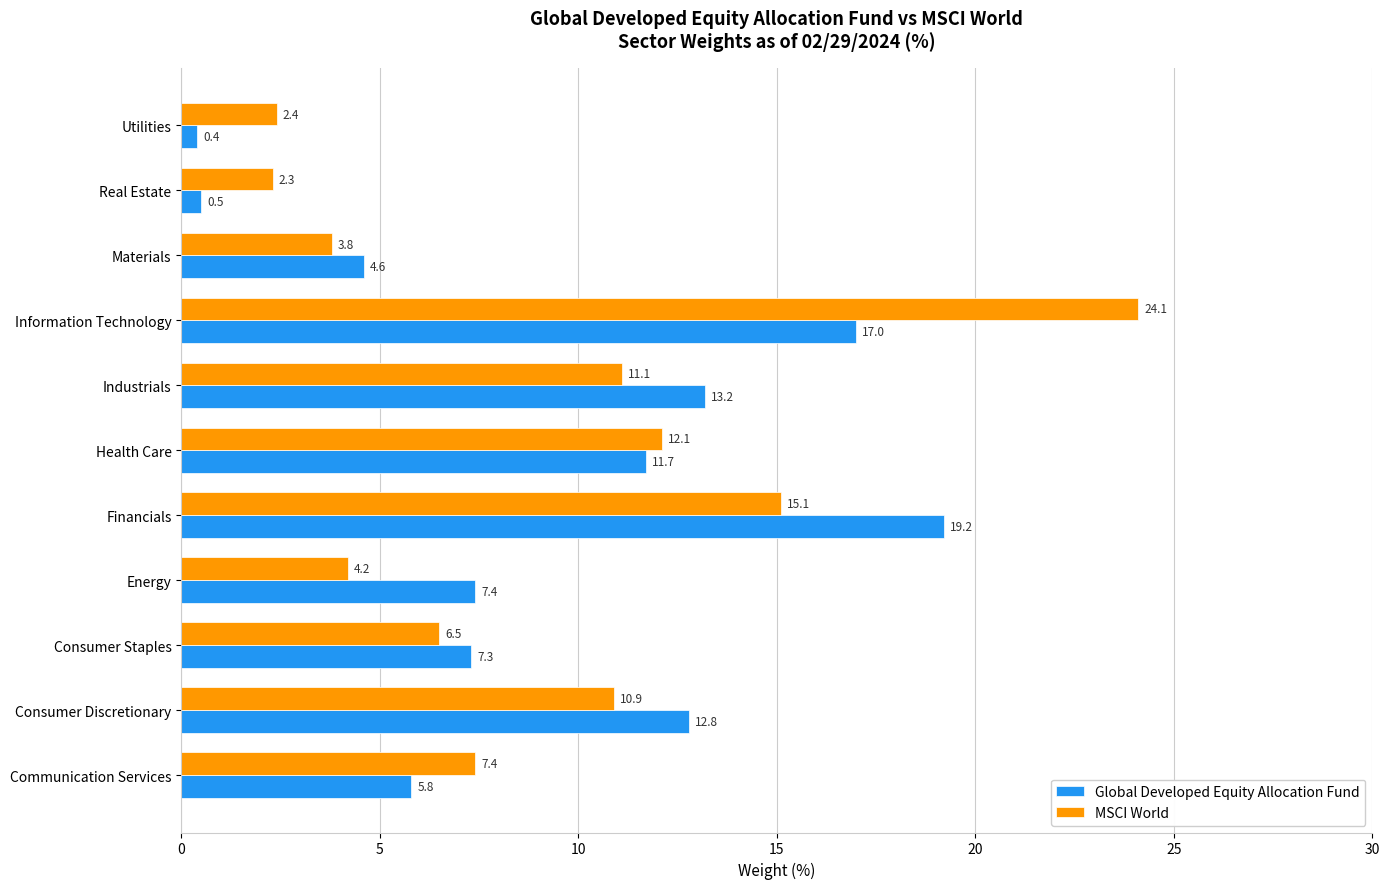

The Global Developed Equity Allocation Fund series shows 12.8 at Consumer Discretionary. True or false?

True